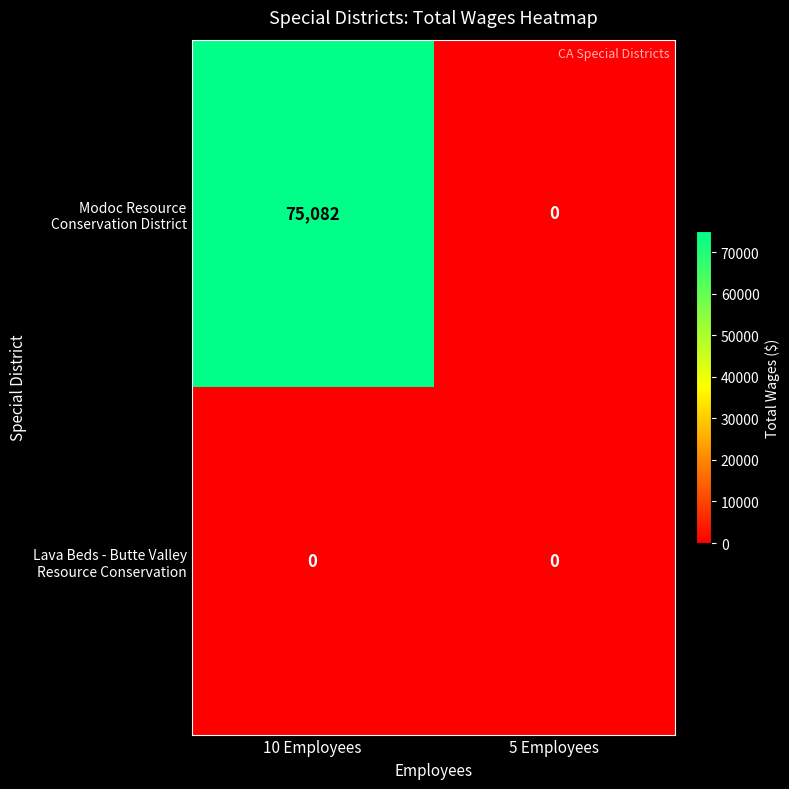

What is the difference between the highest and lowest values at 10 Employees?

75082